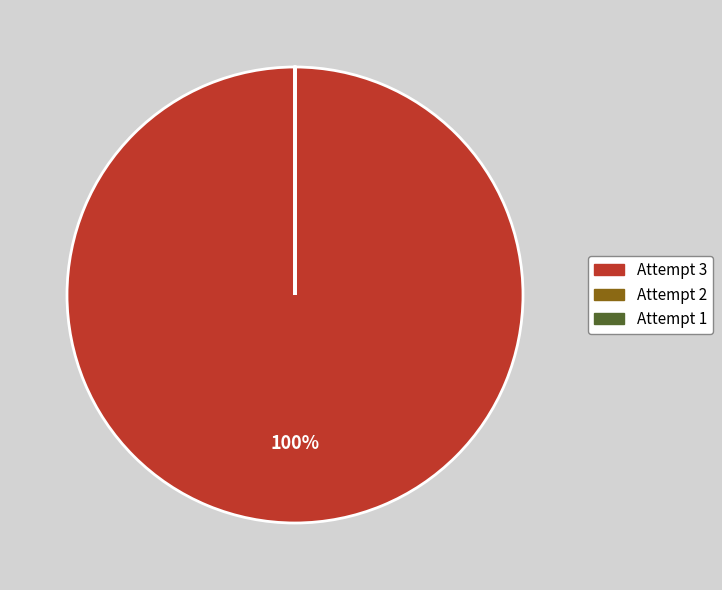

Is there a majority slice in this chart?

Yes